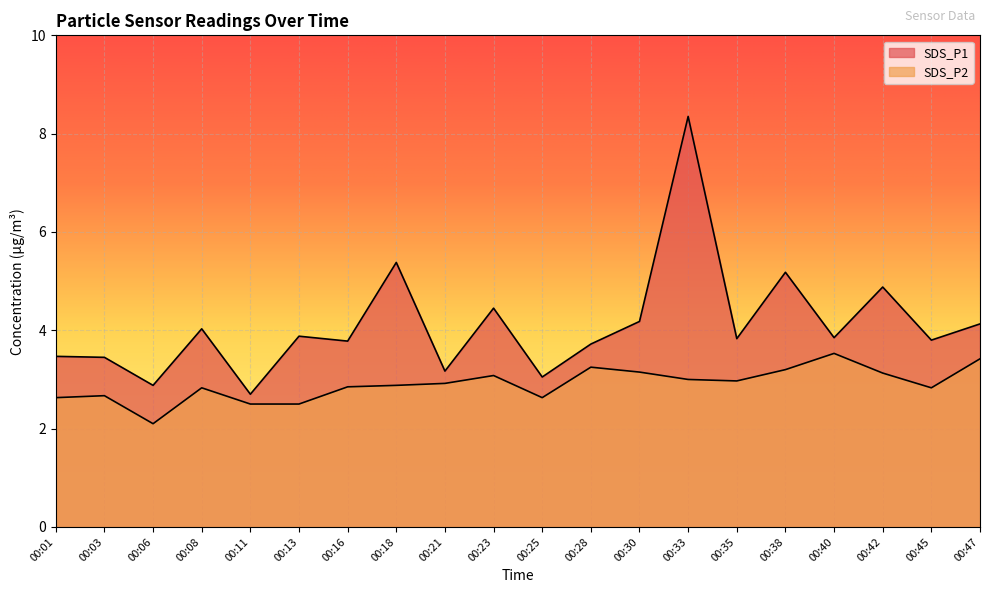

Reading left to right, what are all the values shown in this chart?

SDS_P1: 3.5	3.5	2.9	4.0	2.7	3.9	3.8	5.4	3.2	4.5	3.0	3.7	4.2	8.3	3.8	5.2	3.9	4.9	3.8	4.1
SDS_P2: 2.6	2.7	2.1	2.8	2.5	2.5	2.9	2.9	2.9	3.1	2.6	3.2	3.1	3.0	3.0	3.2	3.5	3.1	2.8	3.4